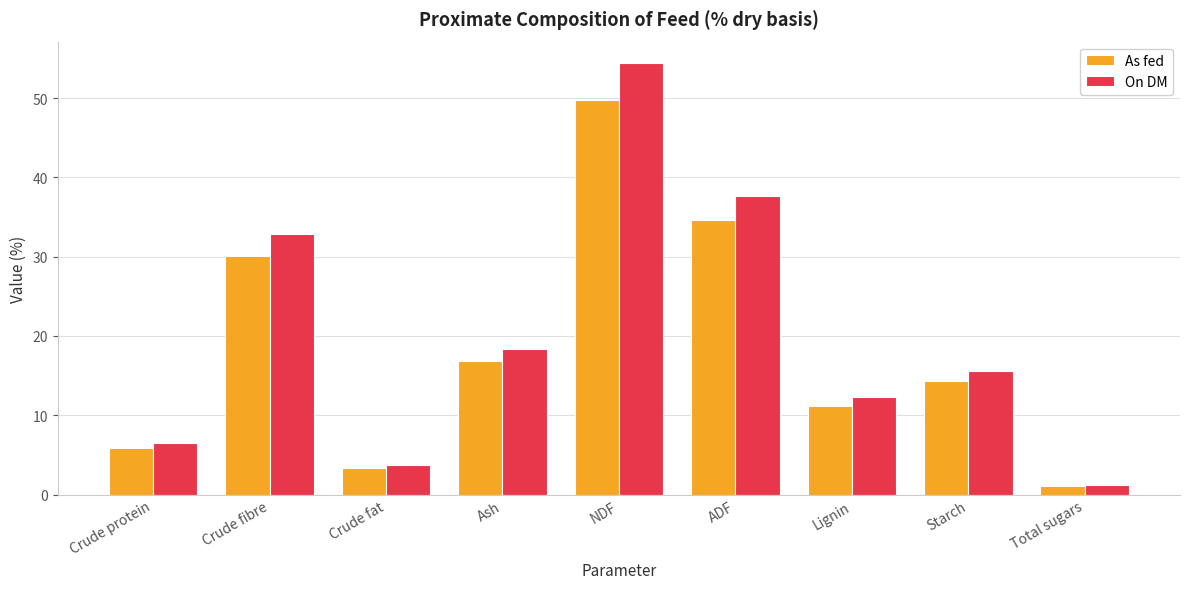

What is the maximum value for As fed?

49.8